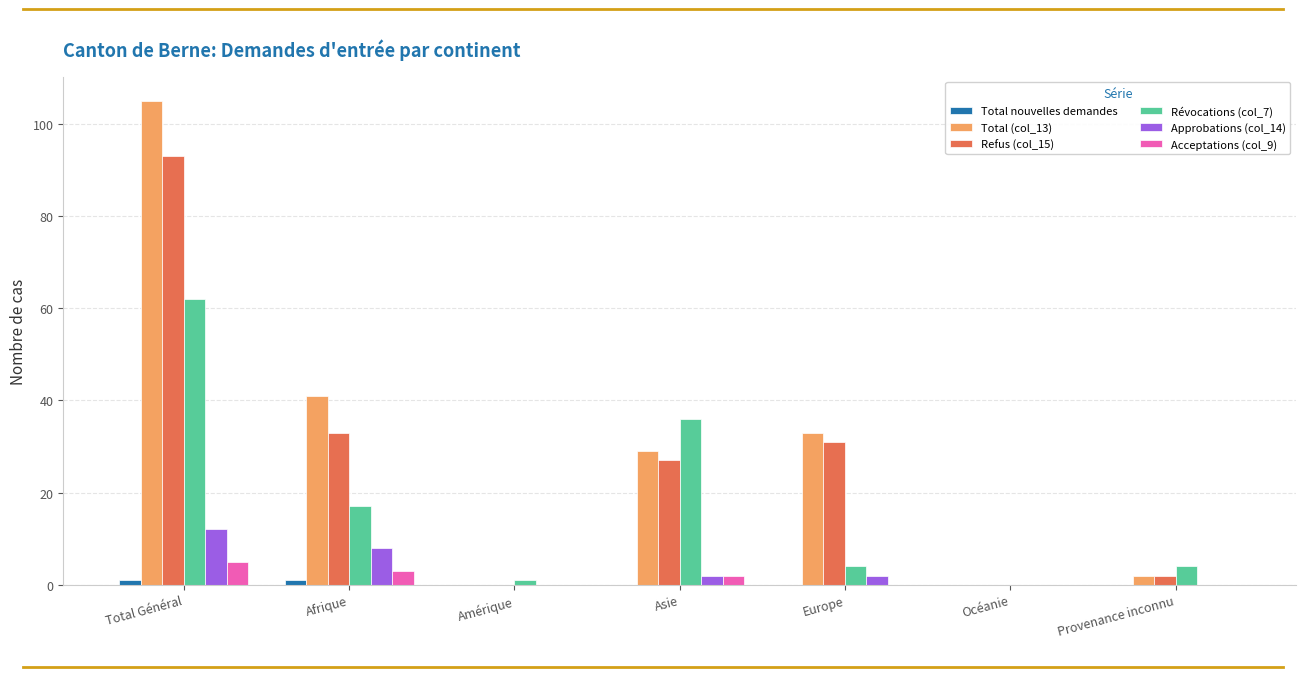

The Refus (col_15) series shows 93 at Total Général. True or false?

True